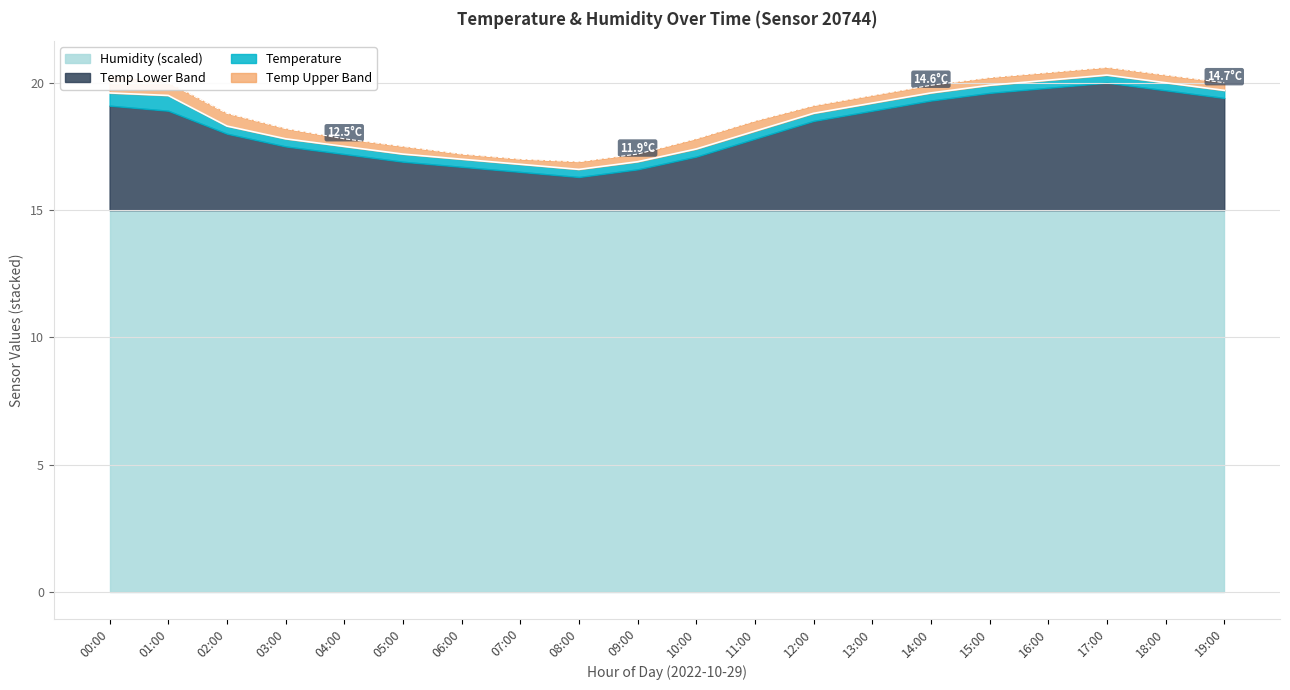

What is the lowest value of the Humidity (scaled) series?

15.0